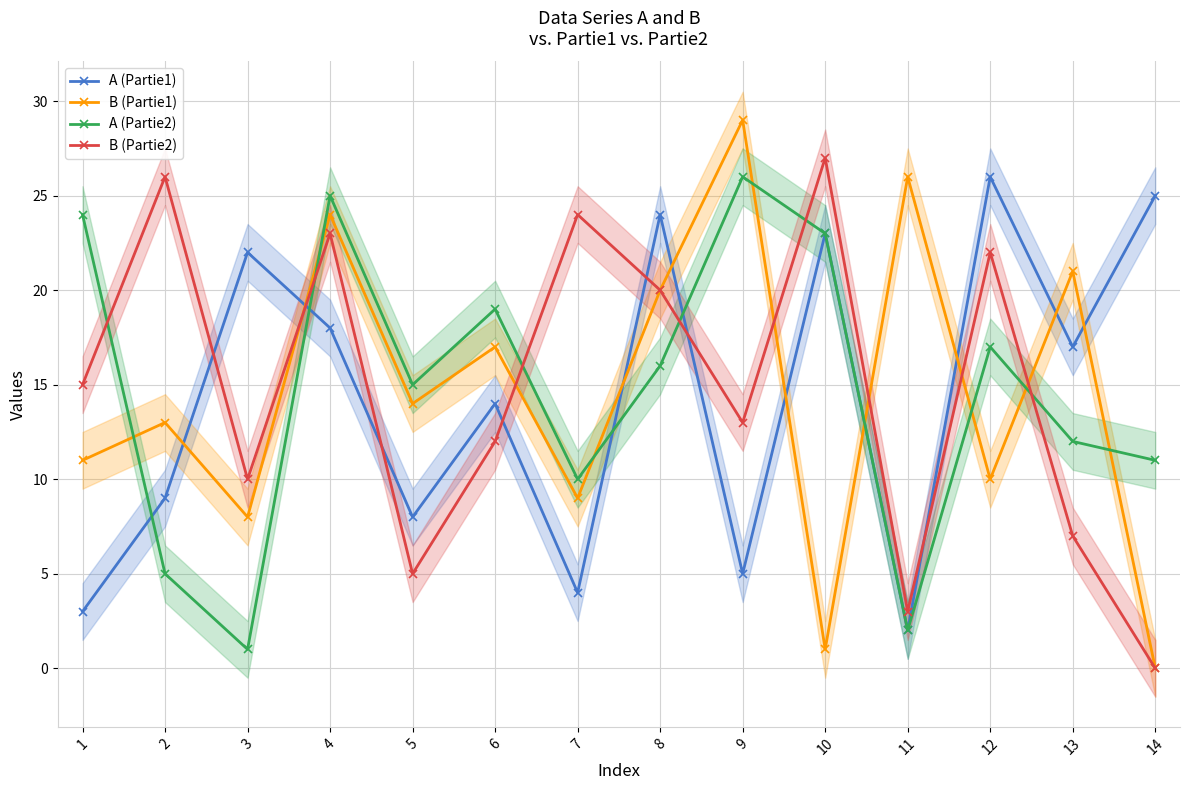

What is the lowest value of the A (Partie2) series?

1